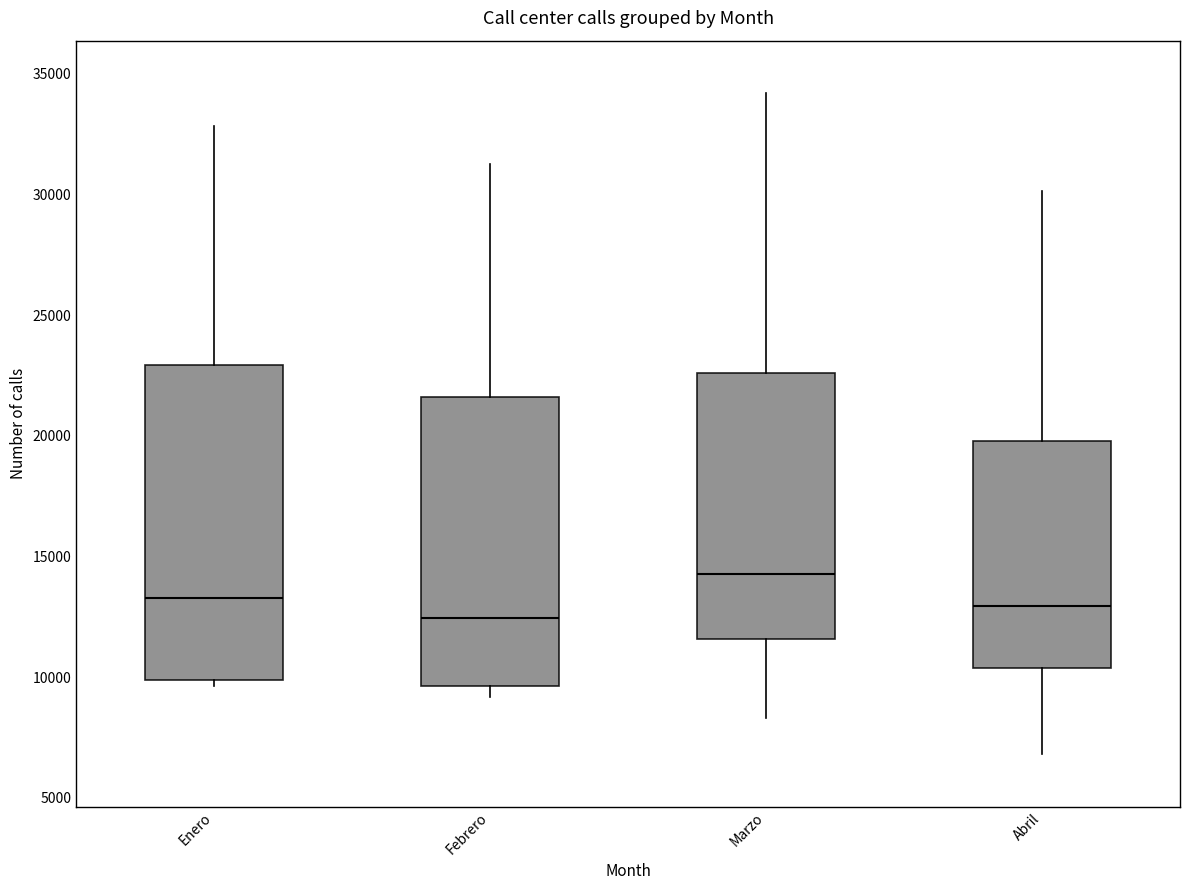

Which box has the highest median line?

Marzo